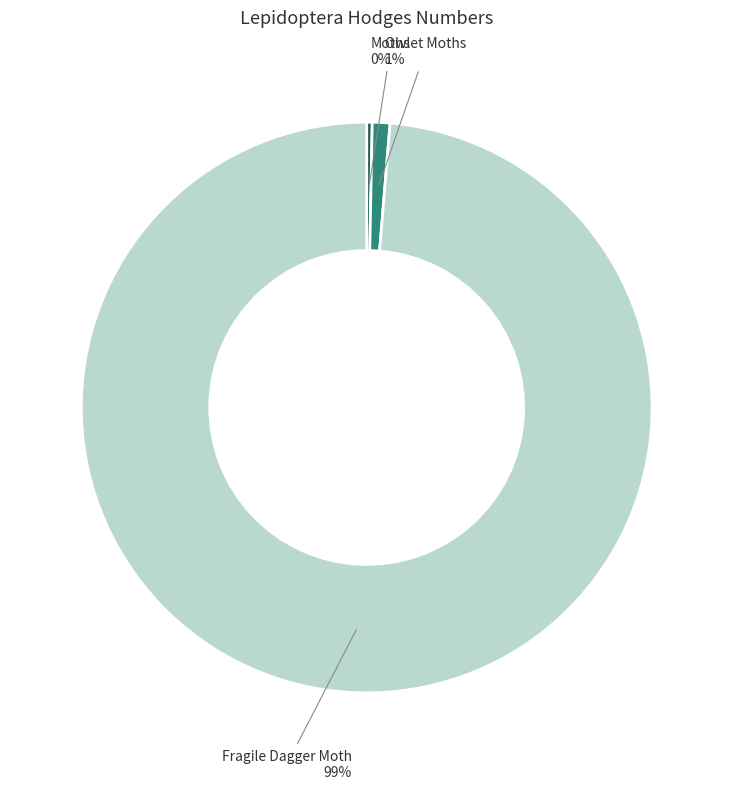

Between Owlet Moths and Fragile Dagger Moth, which is larger?

Fragile Dagger Moth